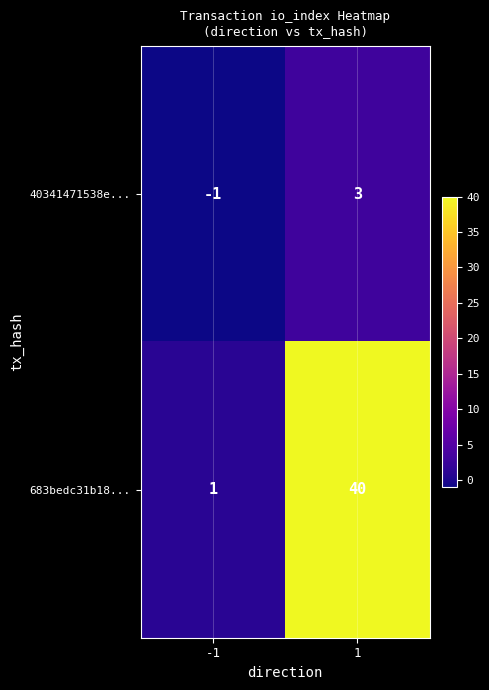

Which series has the largest total across all categories?

683bedc31b18...